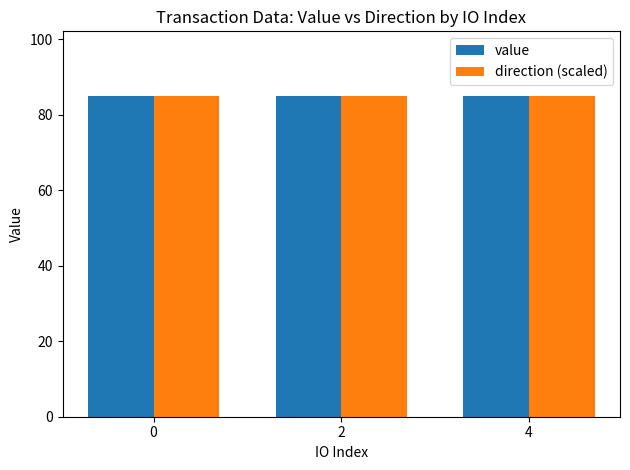

What is the value of the direction (scaled) bar at the 2nd from the left?

85.0